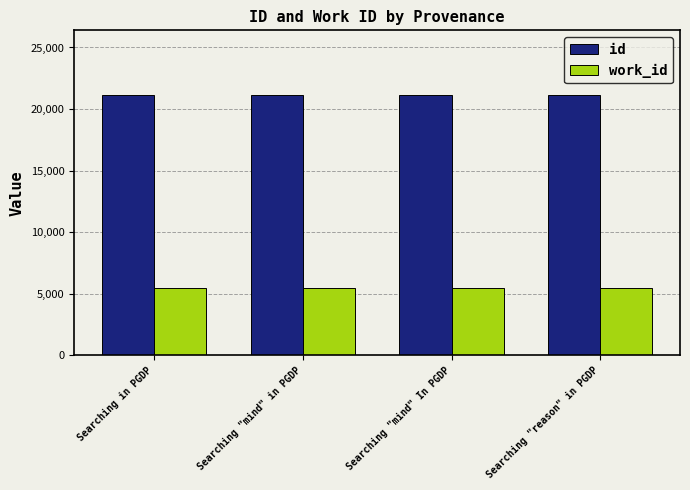

What is the approximate value of id at Searching in PGDP?

21105.5